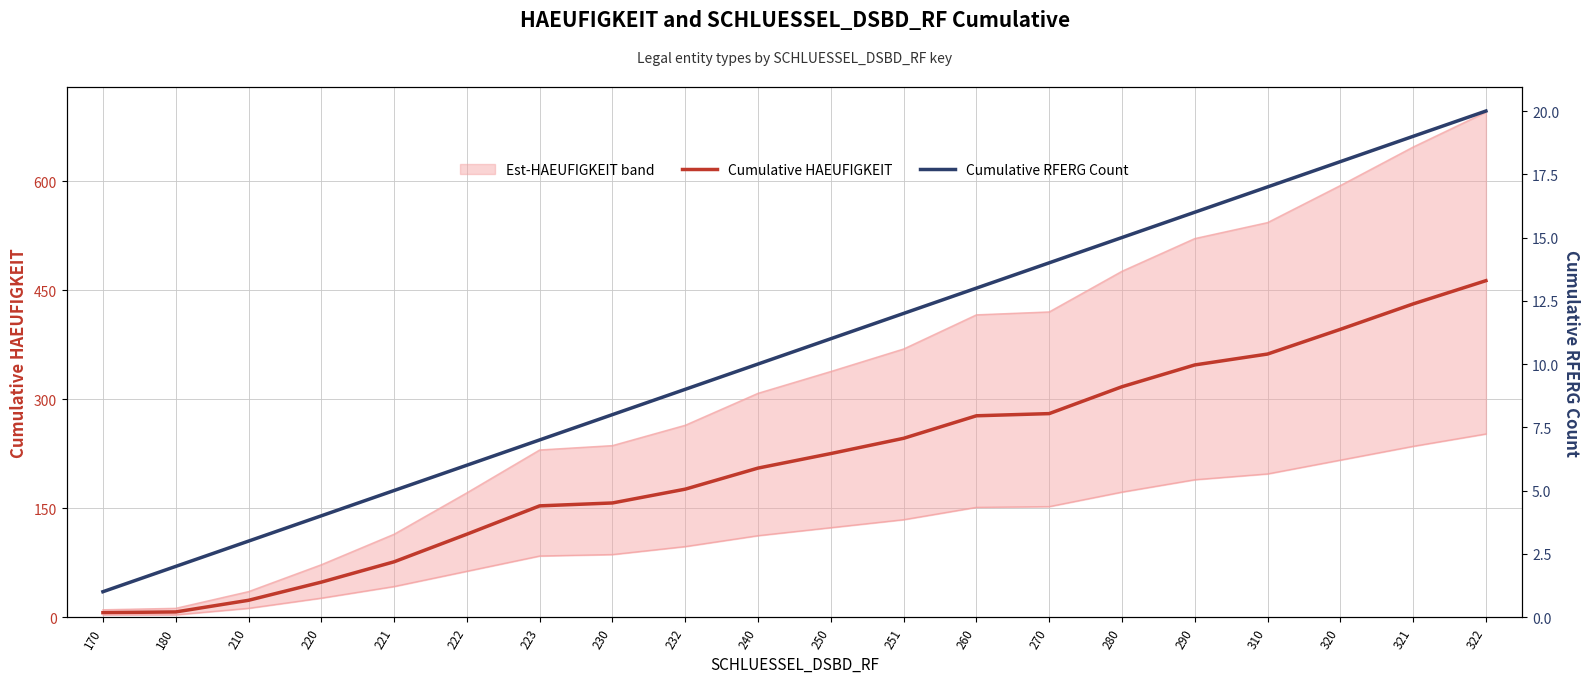

What is the lowest value of the Cumulative HAEUFIGKEIT series?

6